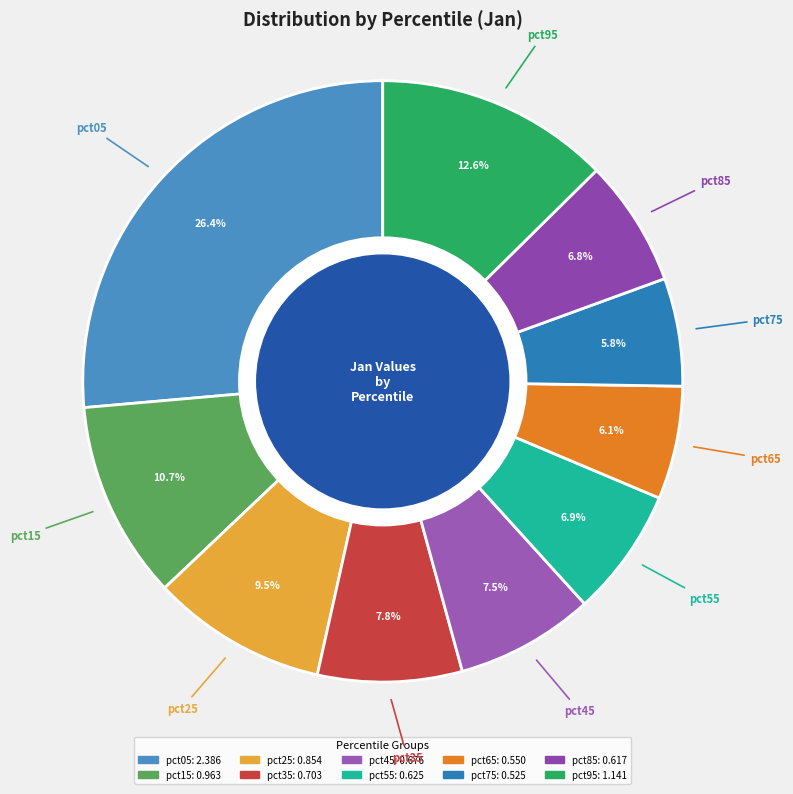

To the nearest percent, what is the average slice percentage?

10%